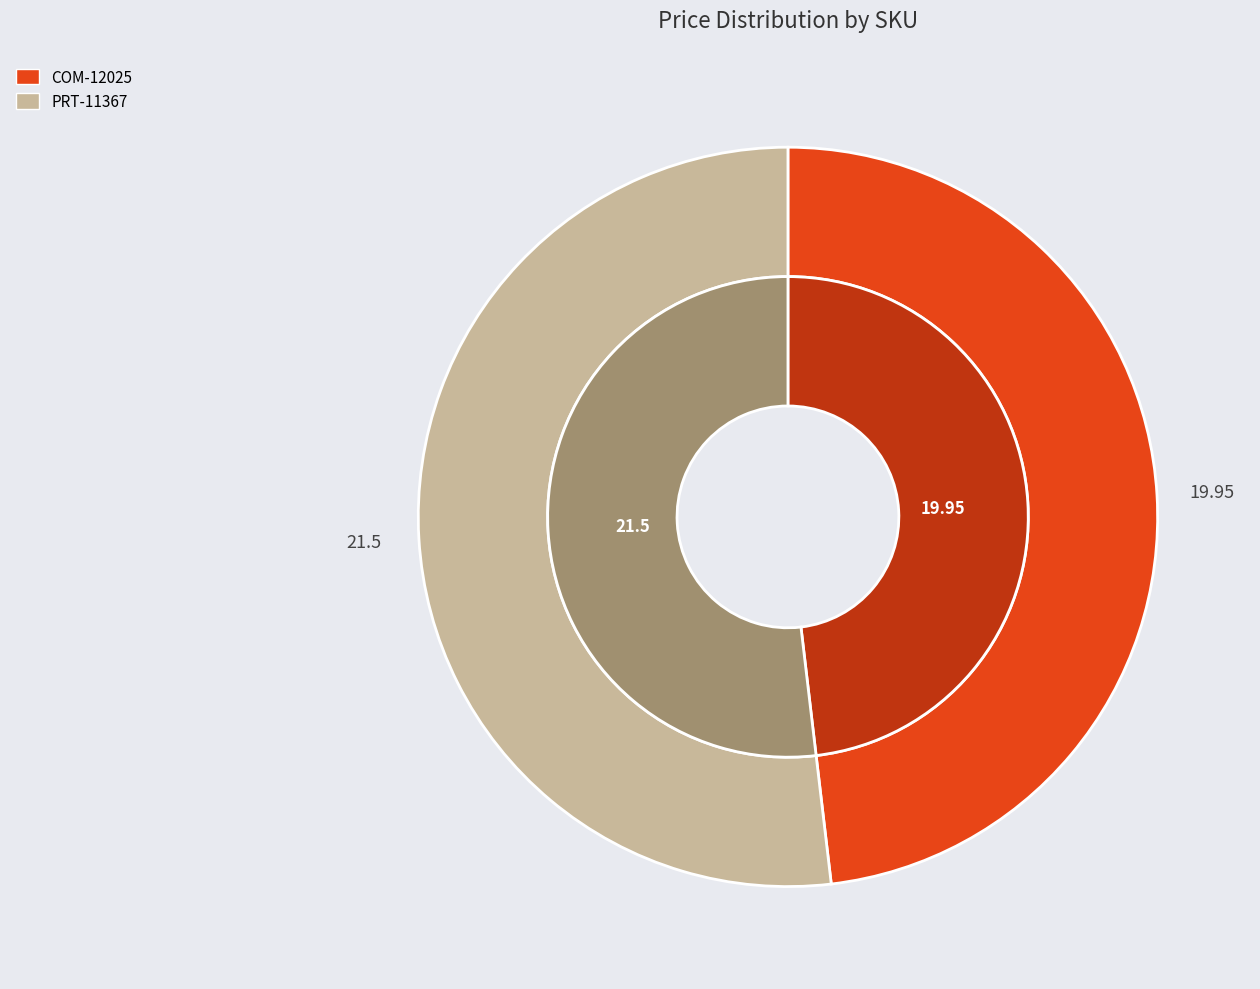

To the nearest percent, what is the combined percentage of PRT-11367 and COM-12025?

100%